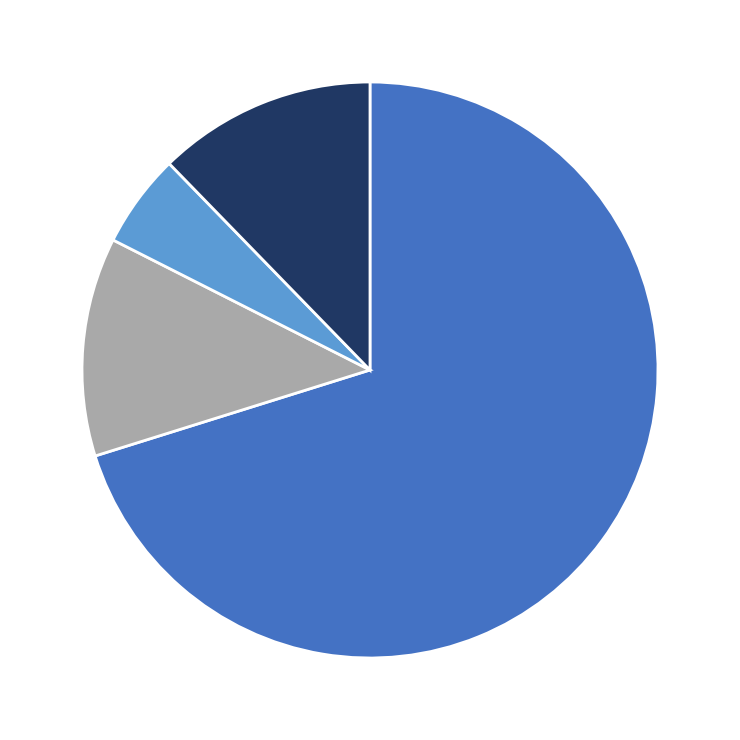

Is there any slice that represents more than half of the pie?

Yes